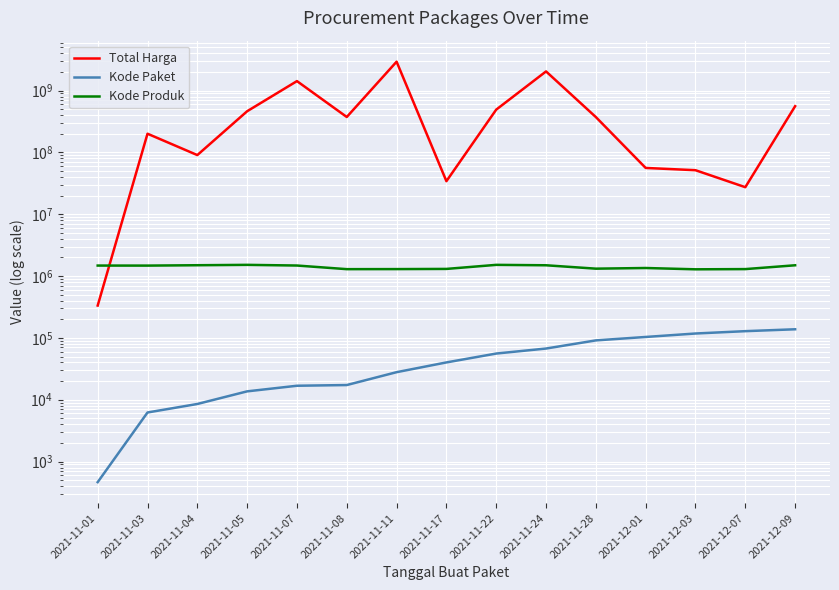

What are all the series names shown in the legend?

Total Harga, Kode Paket, Kode Produk